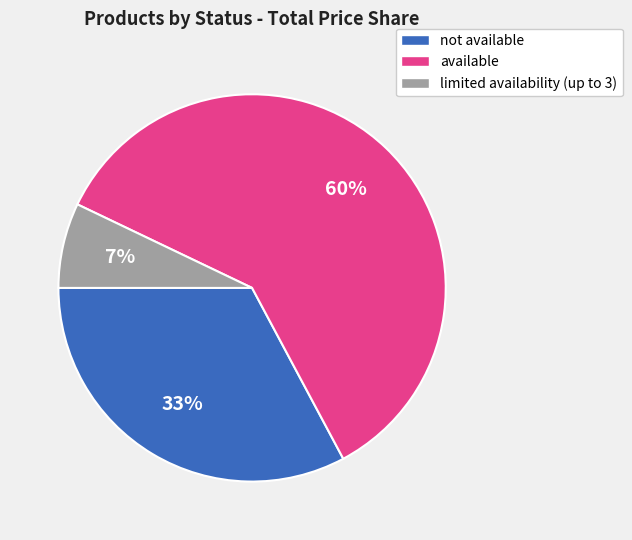

Is not available the majority of the pie?

No